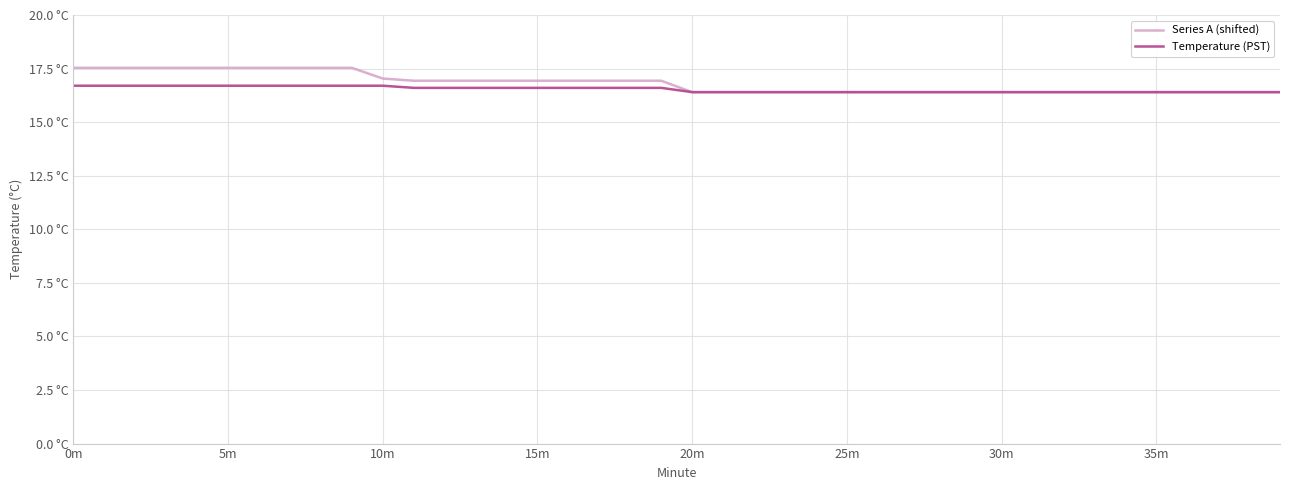

Reading right to left, list all the values displayed in this chart.

Series A (shifted): 16.4	16.4	16.4	16.4	16.4	16.4	16.4	16.4	16.4	16.4	16.4	16.4	16.4	16.4	16.4	16.4	16.4	16.4	16.4	16.4	16.9	16.9	16.9	16.9	16.9	16.9	16.9	16.9	16.9	17.0	17.5	17.5	17.5	17.5	17.5	17.5	17.5	17.5	17.5	17.5
Temperature (PST): 16.4	16.4	16.4	16.4	16.4	16.4	16.4	16.4	16.4	16.4	16.4	16.4	16.4	16.4	16.4	16.4	16.4	16.4	16.4	16.4	16.6	16.6	16.6	16.6	16.6	16.6	16.6	16.6	16.6	16.7	16.7	16.7	16.7	16.7	16.7	16.7	16.7	16.7	16.7	16.7